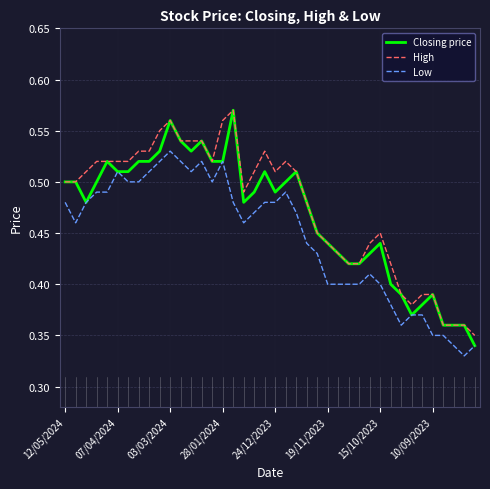

Which series has the widest spread of values?

Closing price